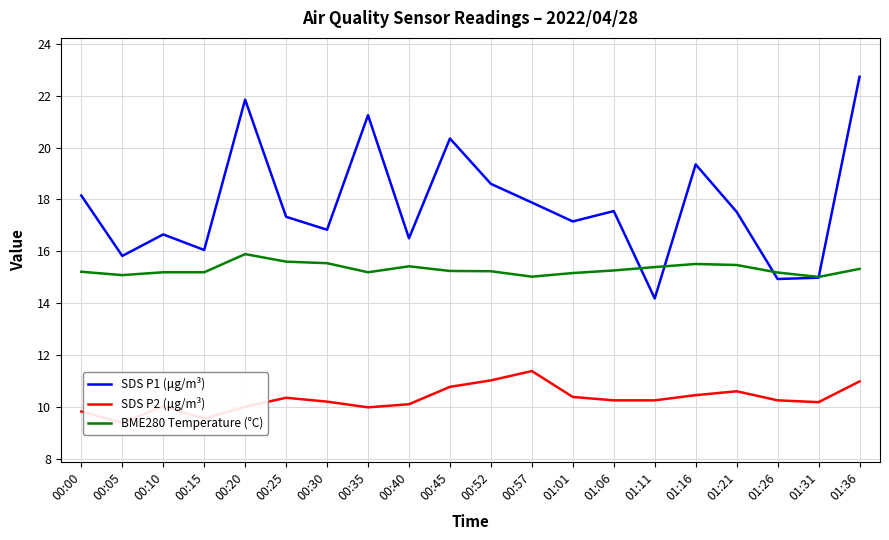

Reading right to left, list all the values displayed in this chart.

SDS P1 (μg/m³): 01:36=22.7	01:31=15.0	01:26=14.9	01:21=17.5	01:16=19.4	01:11=14.2	01:06=17.6	01:01=17.1	00:57=17.9	00:52=18.6	00:45=20.4	00:40=16.5	00:35=21.2	00:30=16.8	00:25=17.3	00:20=21.9	00:15=16.1	00:10=16.6	00:05=15.8	00:00=18.1
SDS P2 (μg/m³): 01:36=11.0	01:31=10.2	01:26=10.2	01:21=10.6	01:16=10.4	01:11=10.2	01:06=10.2	01:01=10.4	00:57=11.4	00:52=11.0	00:45=10.8	00:40=10.1	00:35=10.0	00:30=10.2	00:25=10.3	00:20=10.0	00:15=9.6	00:10=10.0	00:05=9.4	00:00=9.8
BME280 Temperature (°C): 01:36=15.3	01:31=15.0	01:26=15.2	01:21=15.5	01:16=15.5	01:11=15.4	01:06=15.3	01:01=15.2	00:57=15.0	00:52=15.2	00:45=15.2	00:40=15.4	00:35=15.2	00:30=15.5	00:25=15.6	00:20=15.9	00:15=15.2	00:10=15.2	00:05=15.1	00:00=15.2